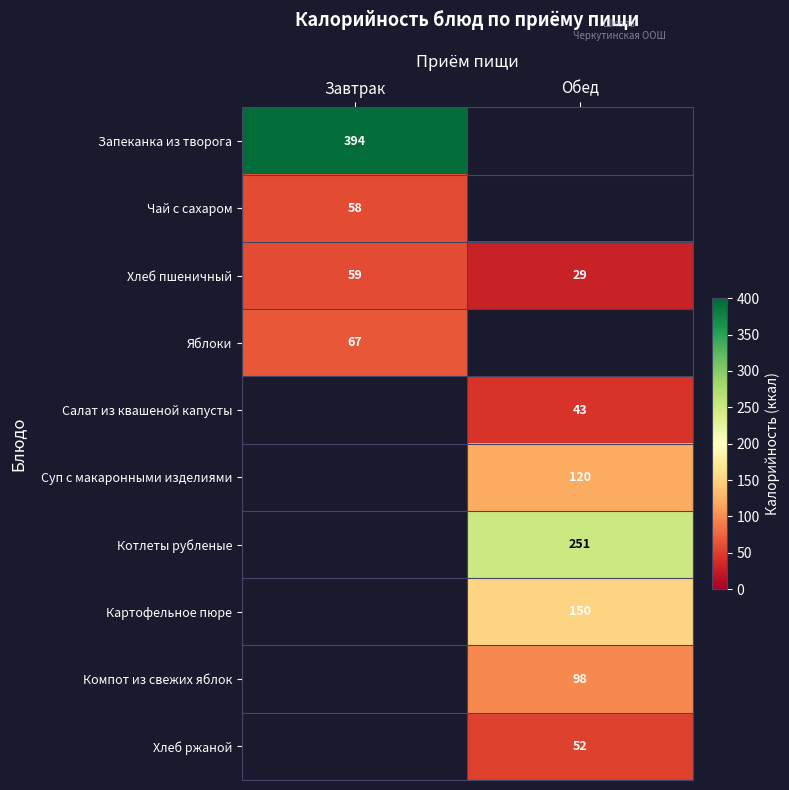

The value of Суп с макаронными изделиями at Обед is 120. True or false?

True